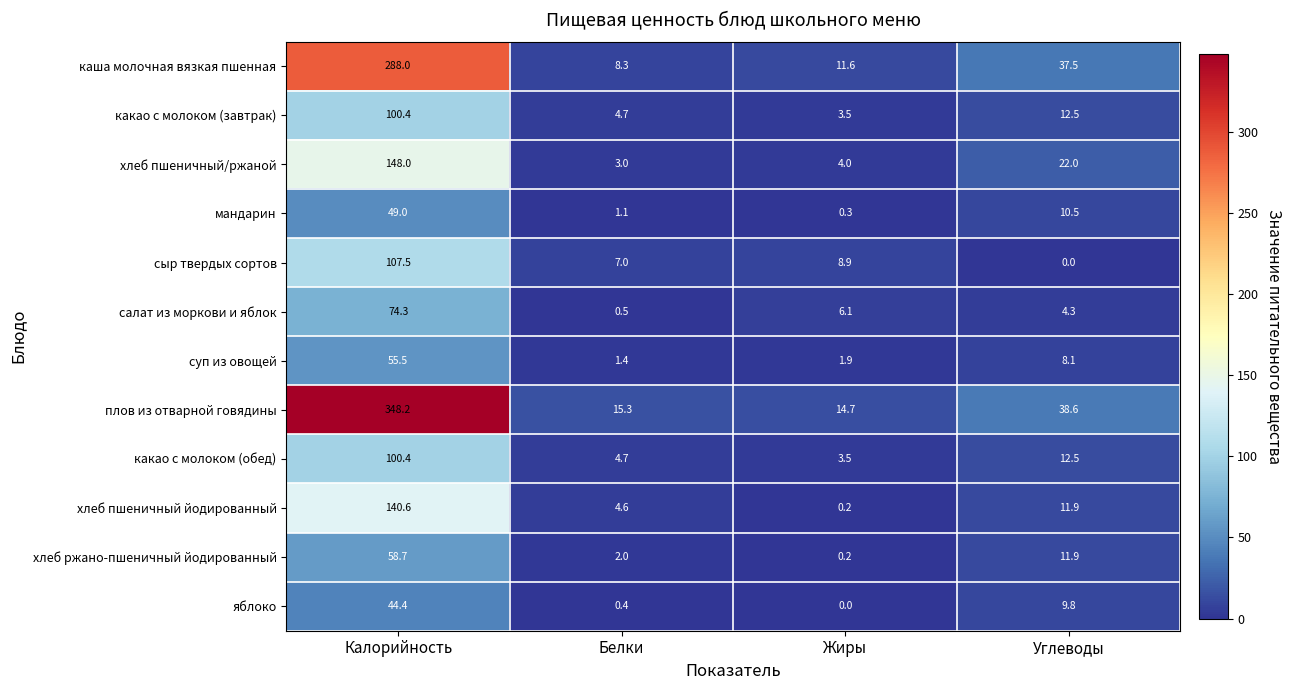

What is the sum of all каша молочная вязкая пшенная values?

345.4